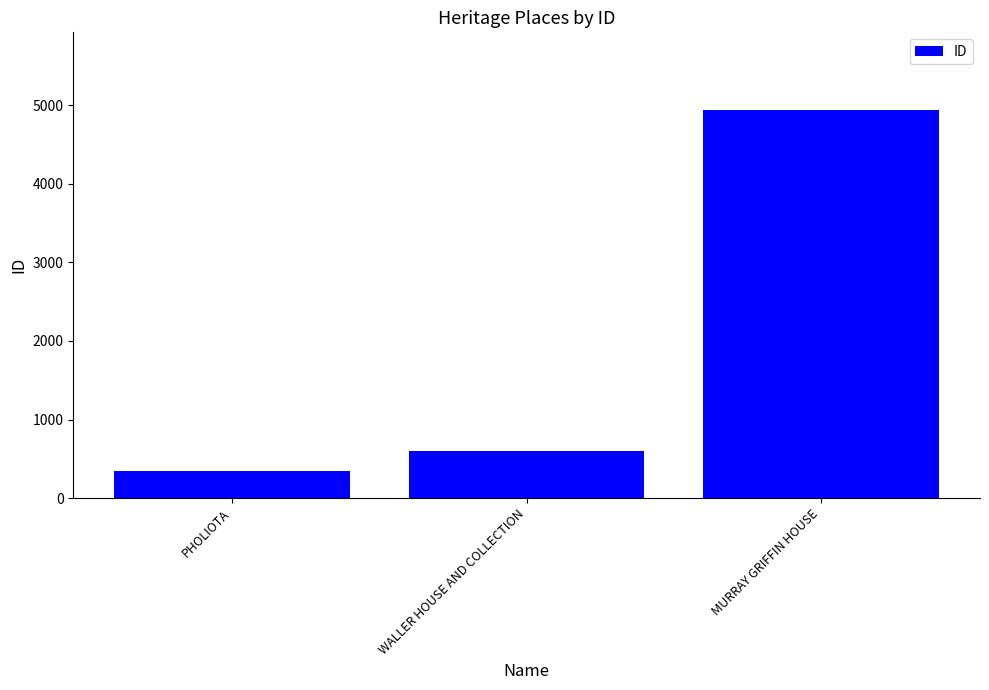

At which label is the value closest to 2644?

WALLER HOUSE AND COLLECTION